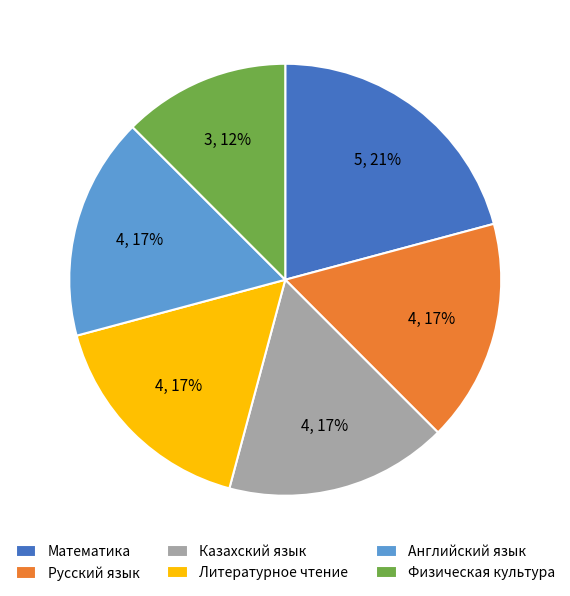

Is it true that Английский язык is 17% of the pie?

True